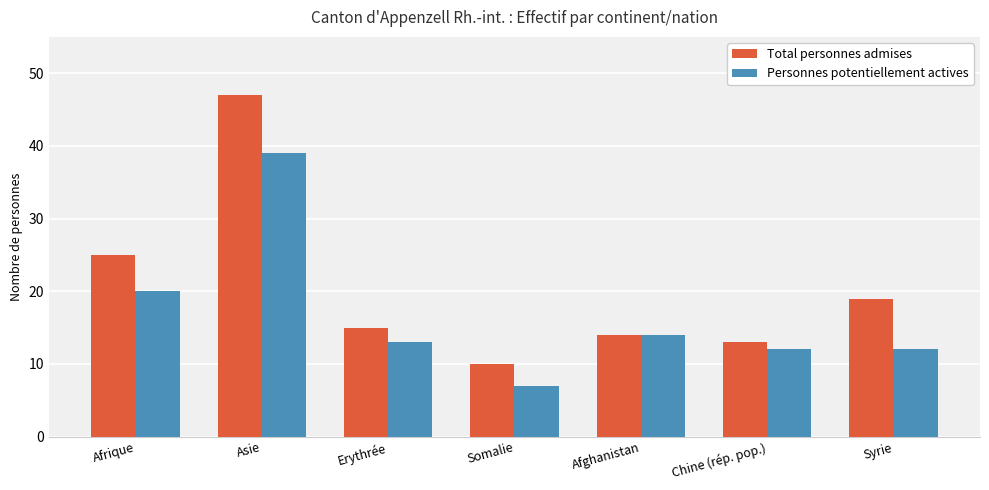

Between Afghanistan and Chine (rép. pop.), which series saw the biggest shift?

Personnes potentiellement actives